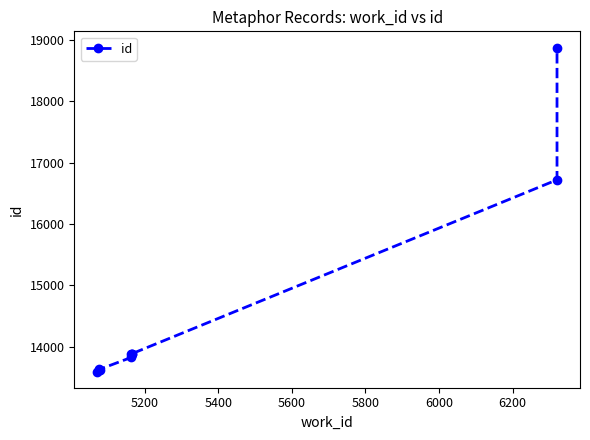

Reading right to left, list all the values displayed in this chart.

18874	16719	13888	13887	13886	13827	13629	13628	13624	13596